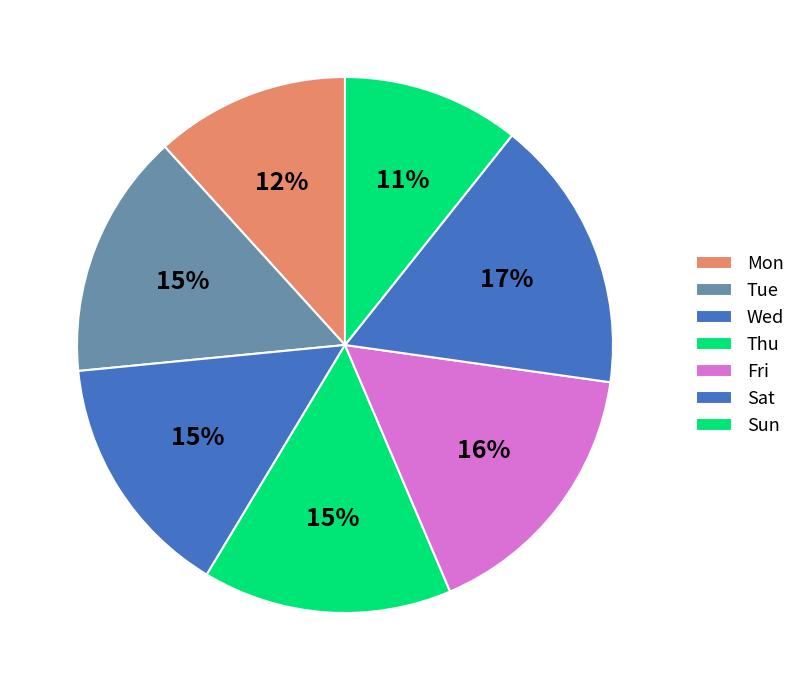

How many segments does this pie chart have?

7